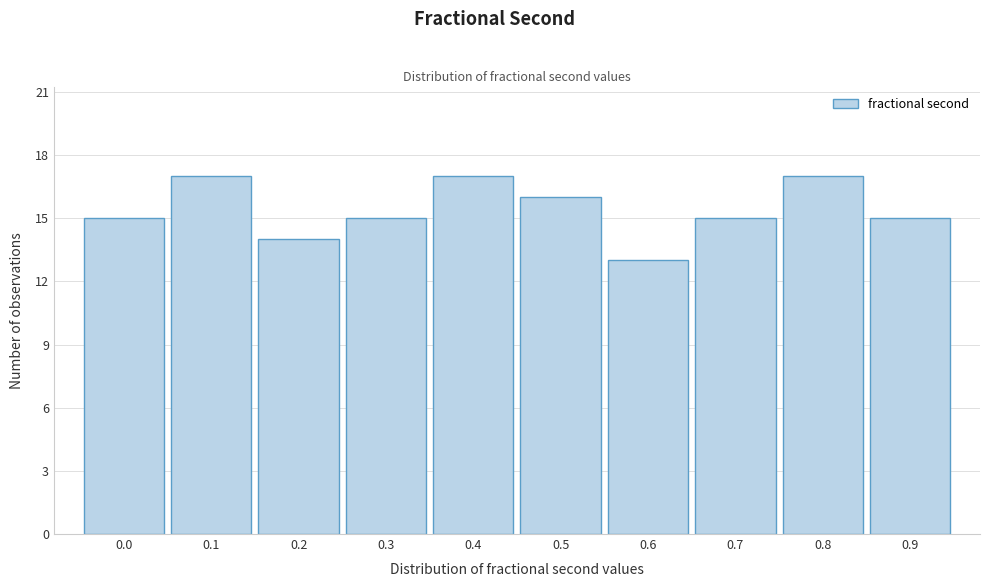

Reading right to left, transcribe all the data shown in this chart.

15	17	15	13	16	17	15	14	17	15